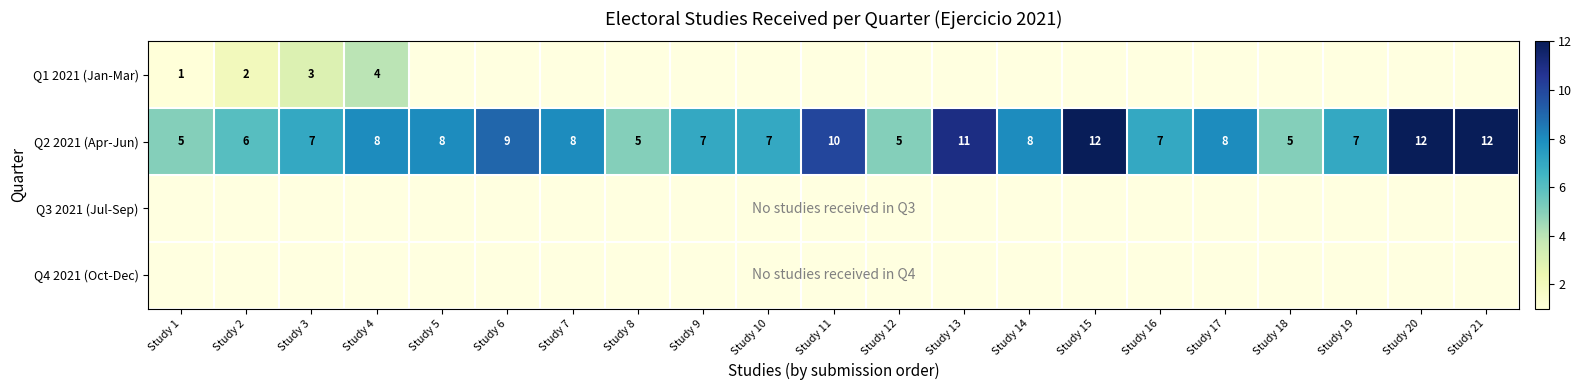

Which series changed the most between Study 4 and Study 18?

Q2 2021 (Apr-Jun)